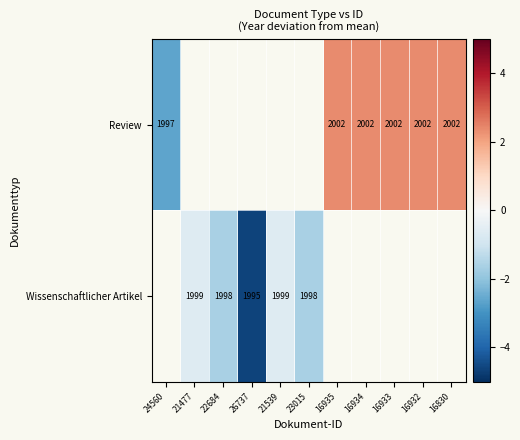

The value of Wissenschaftlicher Artikel at 22684 is -2.6. True or false?

False